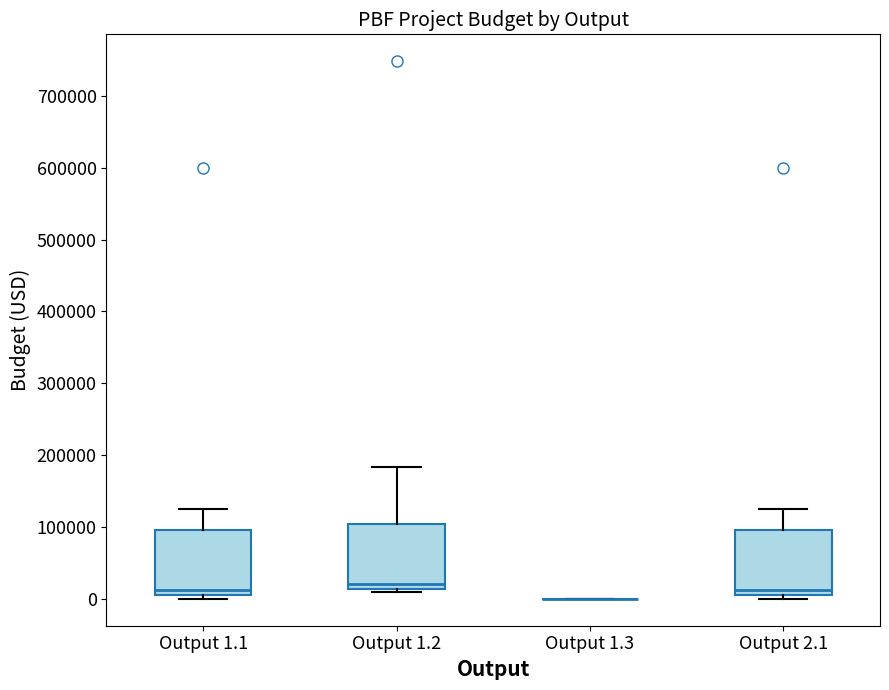

Where is the lower edge of the box for Output 1.2 on the y-axis? The values are not printed on the chart, so give them approximately, as read against the axis.

10000